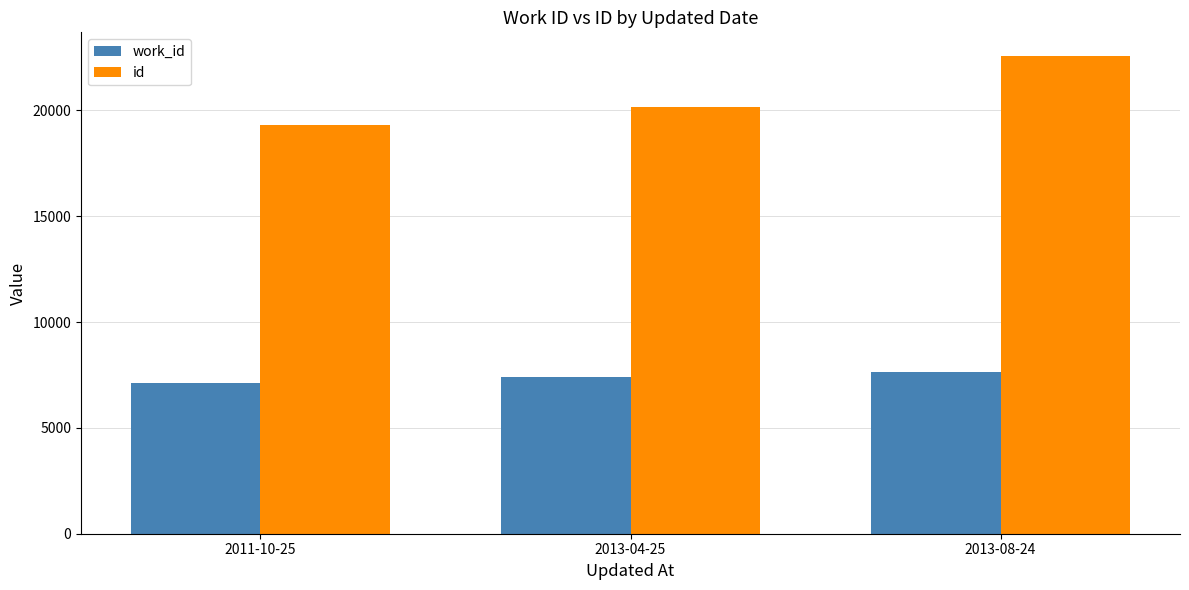

The id series shows 19298 at 2011-10-25. True or false?

True